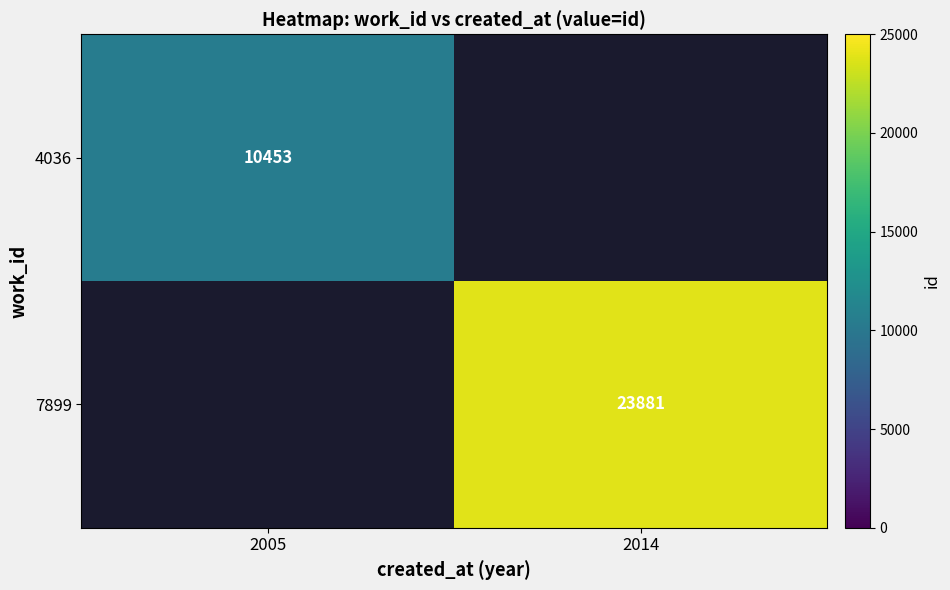

The 4036 series shows 10453 at 2005. True or false?

True